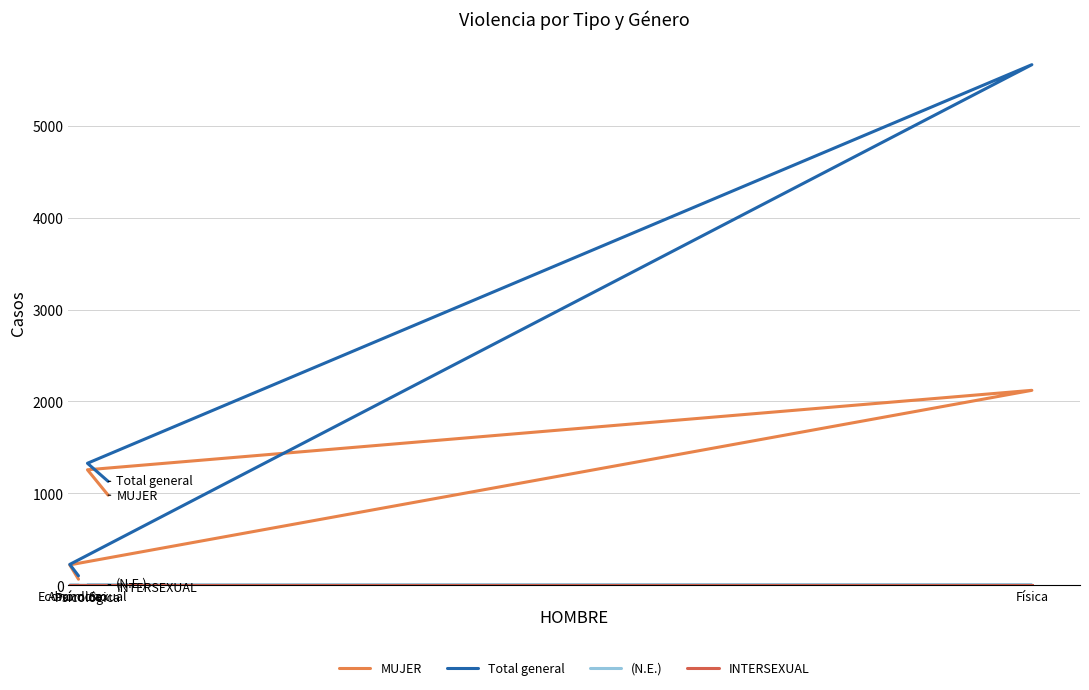

What is the difference between the second highest and second lowest values in the Total general series?

1101